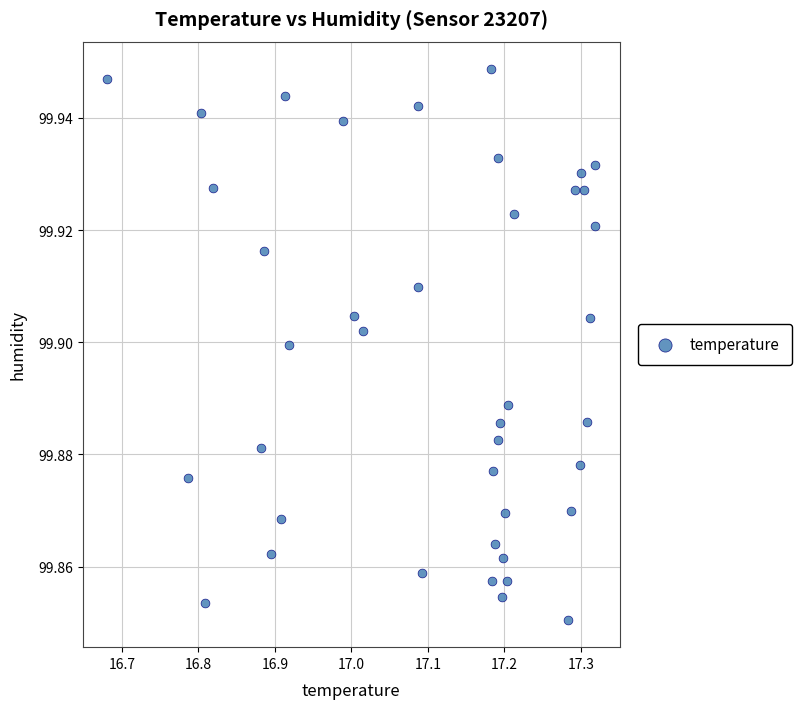

What is the range of X values (max minus min)?

0.6